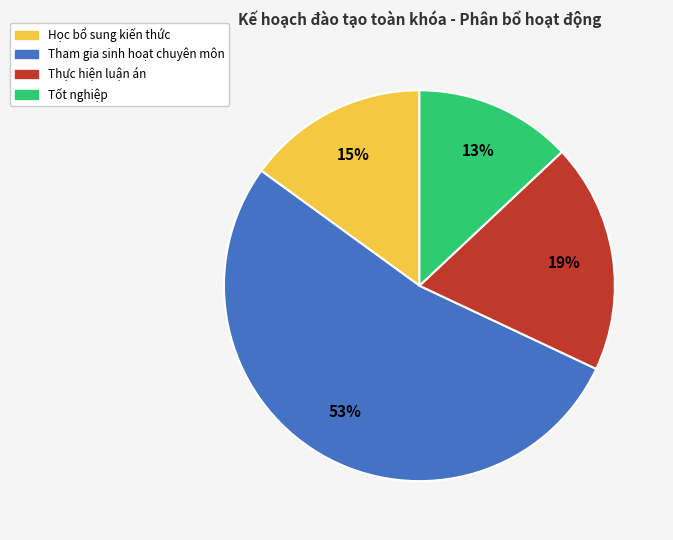

Approximately how many times larger is the value at Tham gia sinh hoạt chuyên môn compared to Học bổ sung kiến thức?

3.5